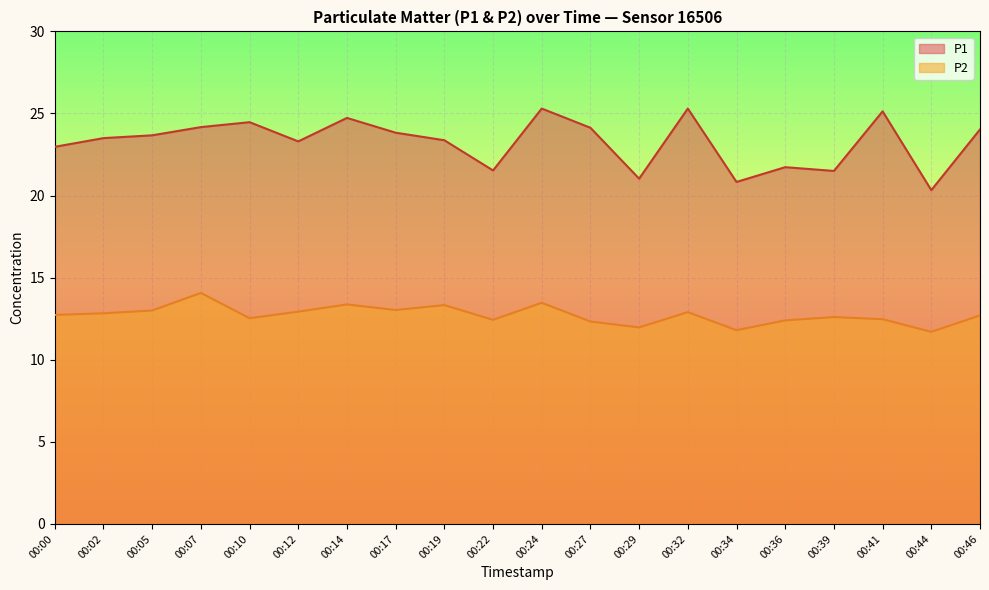

True or false: P1 has a value of 34.1 at 00:36.

False